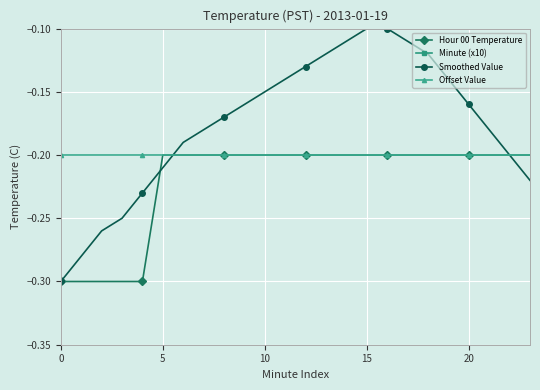

What is the difference between the second highest and second lowest values in the Smoothed Value series?

0.2